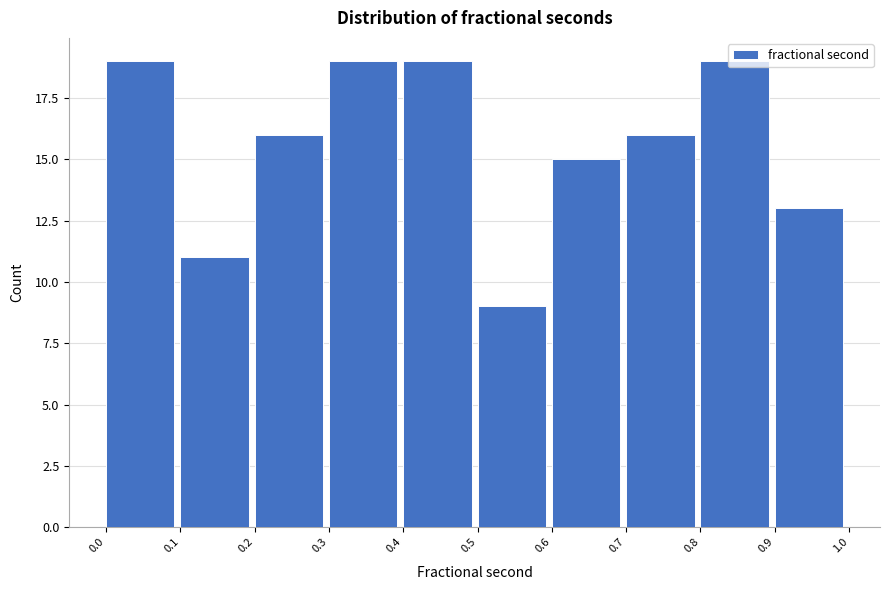

What is the height of the bar covering 0.2 to 0.3 on the x-axis? The values are not printed on the chart, so give them approximately, as read against the axis.

16